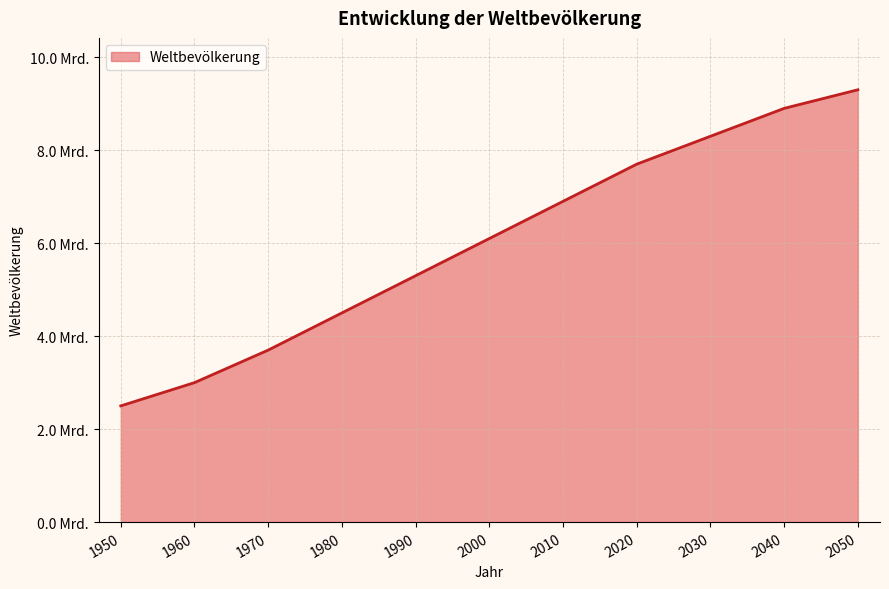

What is the change in value from 1980 to 2040?

+4400000000